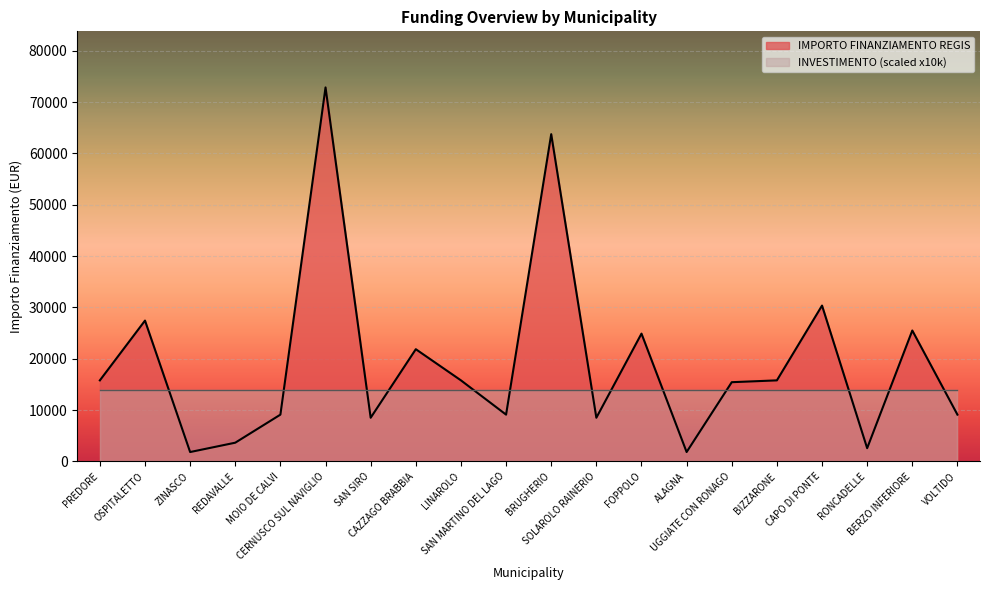

Which has a higher value, CAZZAGO BRABBIA or CAPO DI PONTE?

CAPO DI PONTE